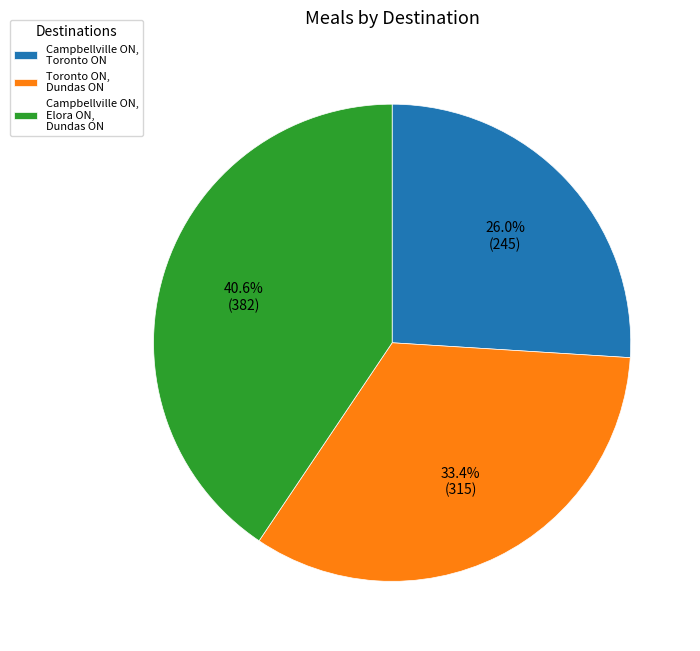

Which category has the smallest portion of the pie?

Campbellville ON, Toronto ON